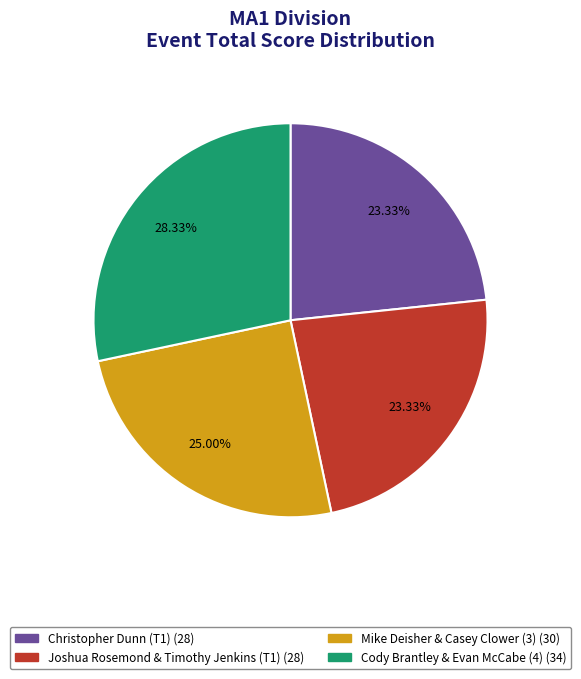

Does Joshua Rosemond & Timothy Jenkins (T1) represent more than half of the total?

No